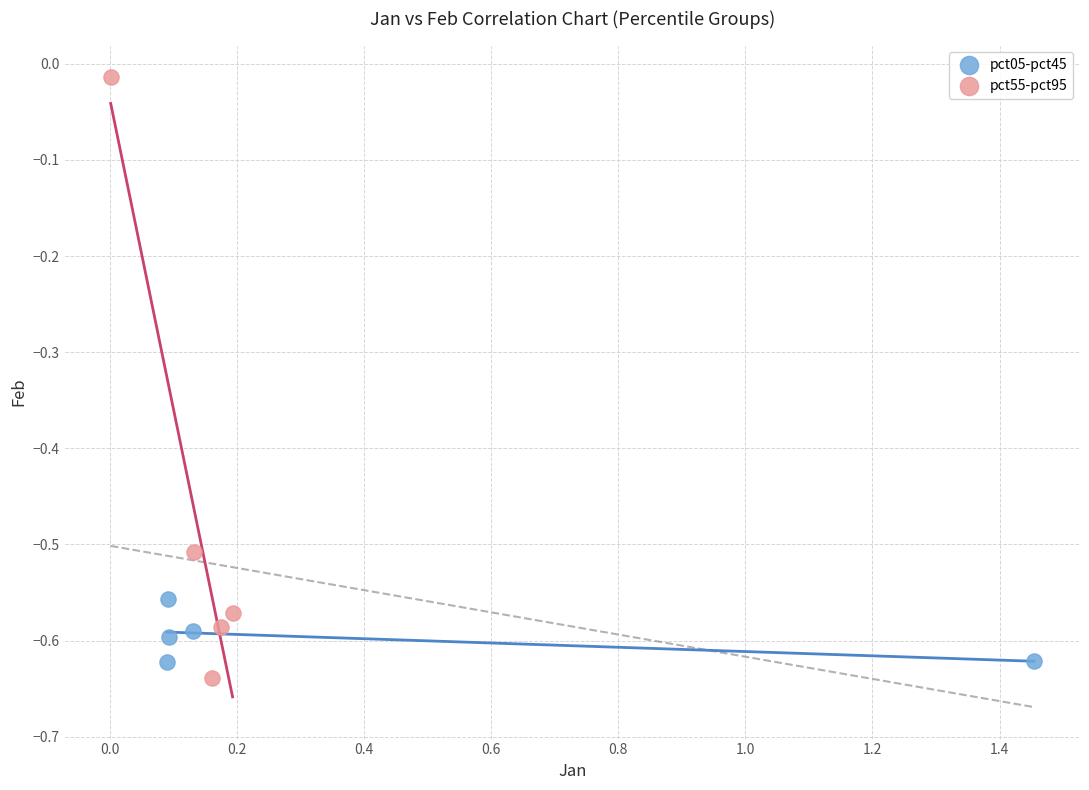

Which series contains the highest Y value?

pct55-pct95